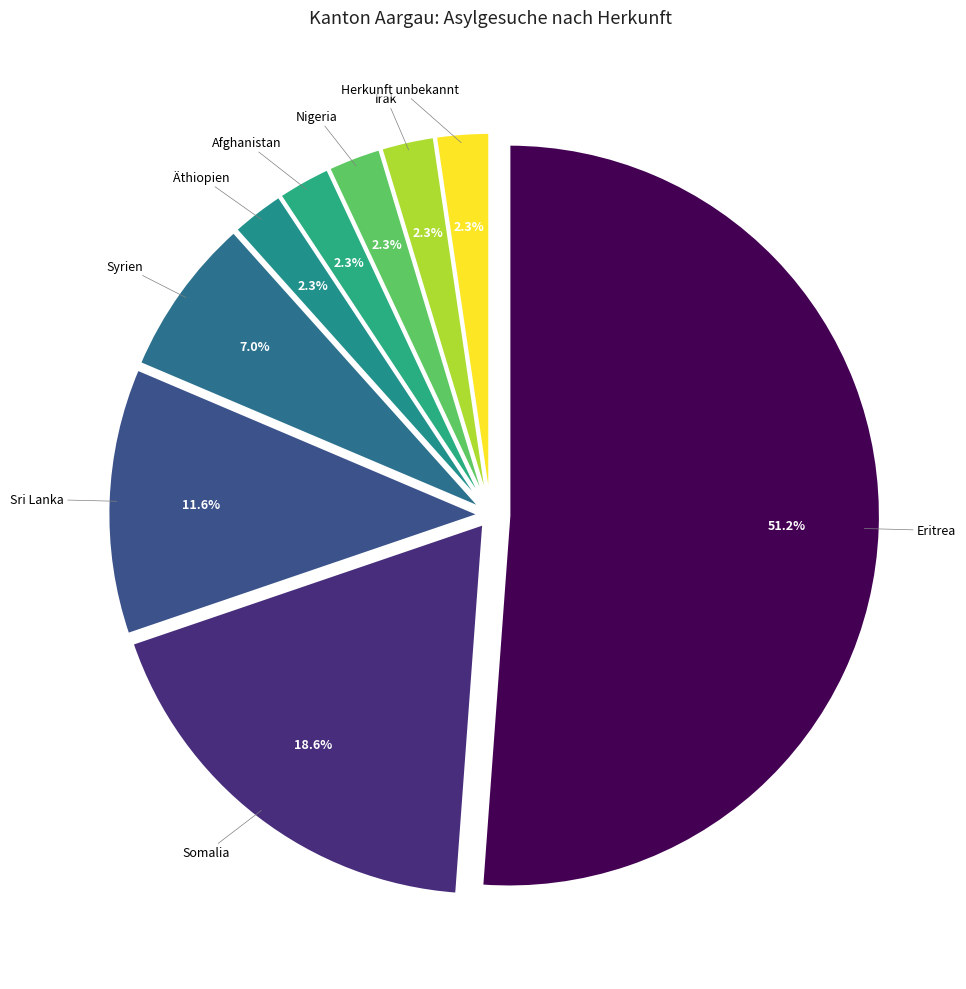

Count the number of slices in the pie.

9